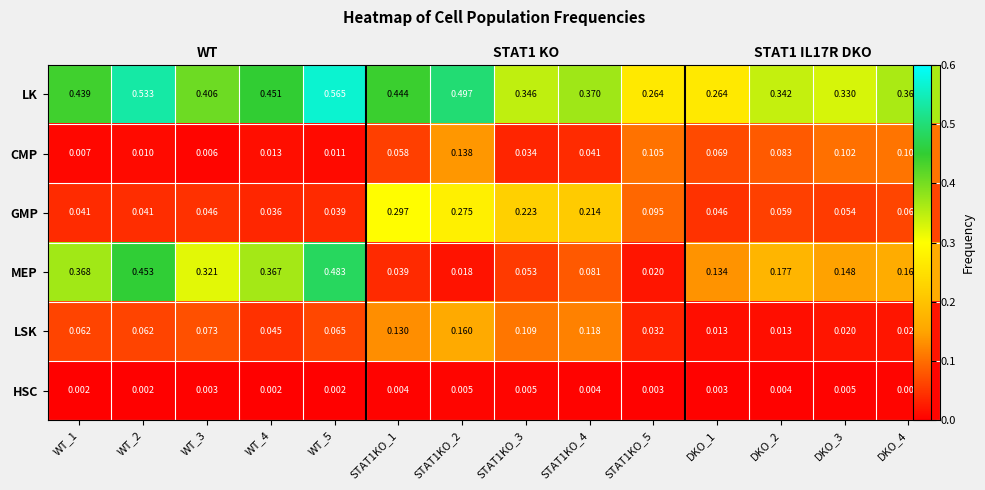

Rank the series by their maximum value, from highest to lowest.

LK, MEP, GMP, LSK, CMP, HSC